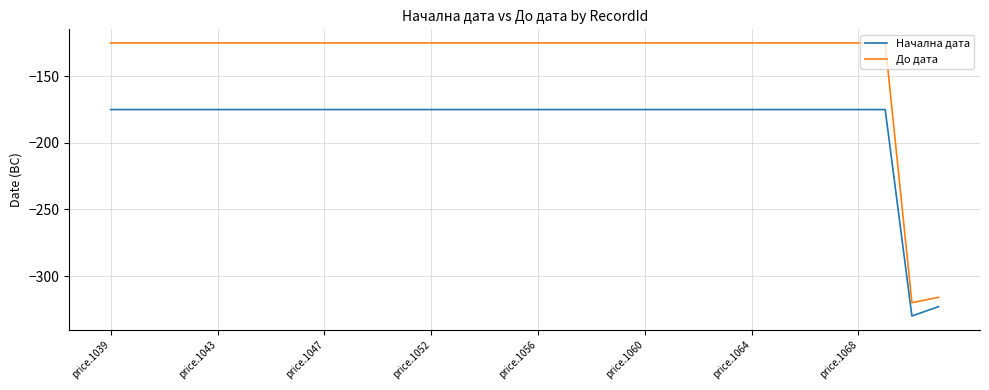

True or false: Начална дата and До дата cross at least once.

False